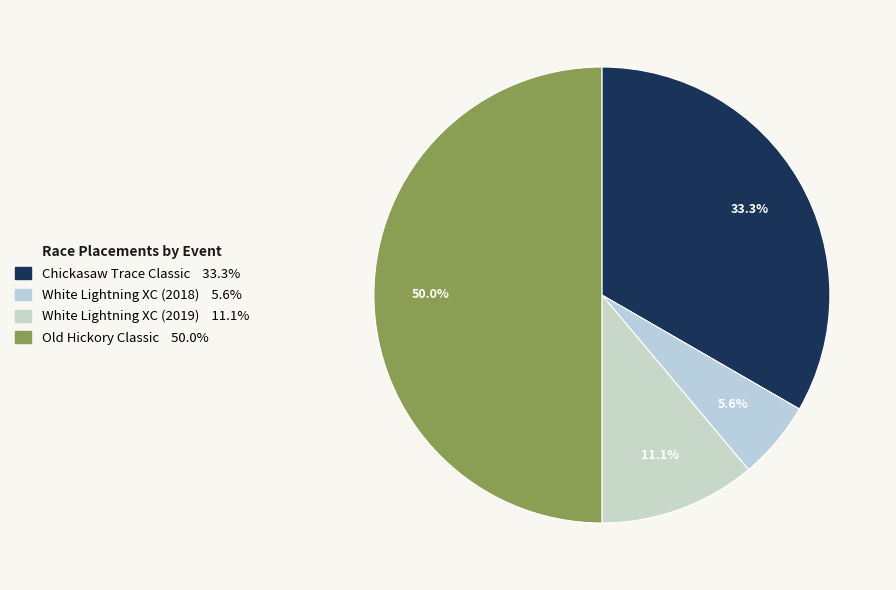

The Old Hickory Classic slice represents 50% of the pie. True or false?

True